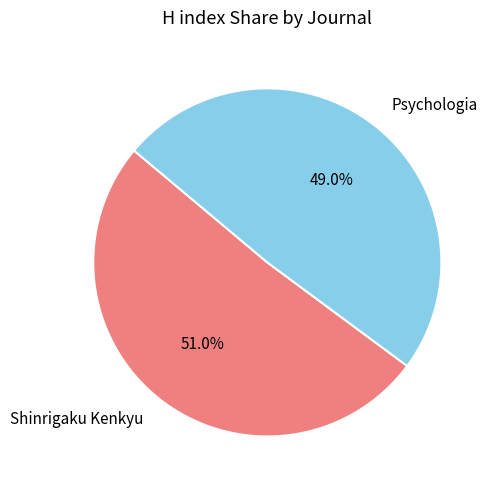

What percentage do Shinrigaku Kenkyu and Psychologia together represent?

100.0%